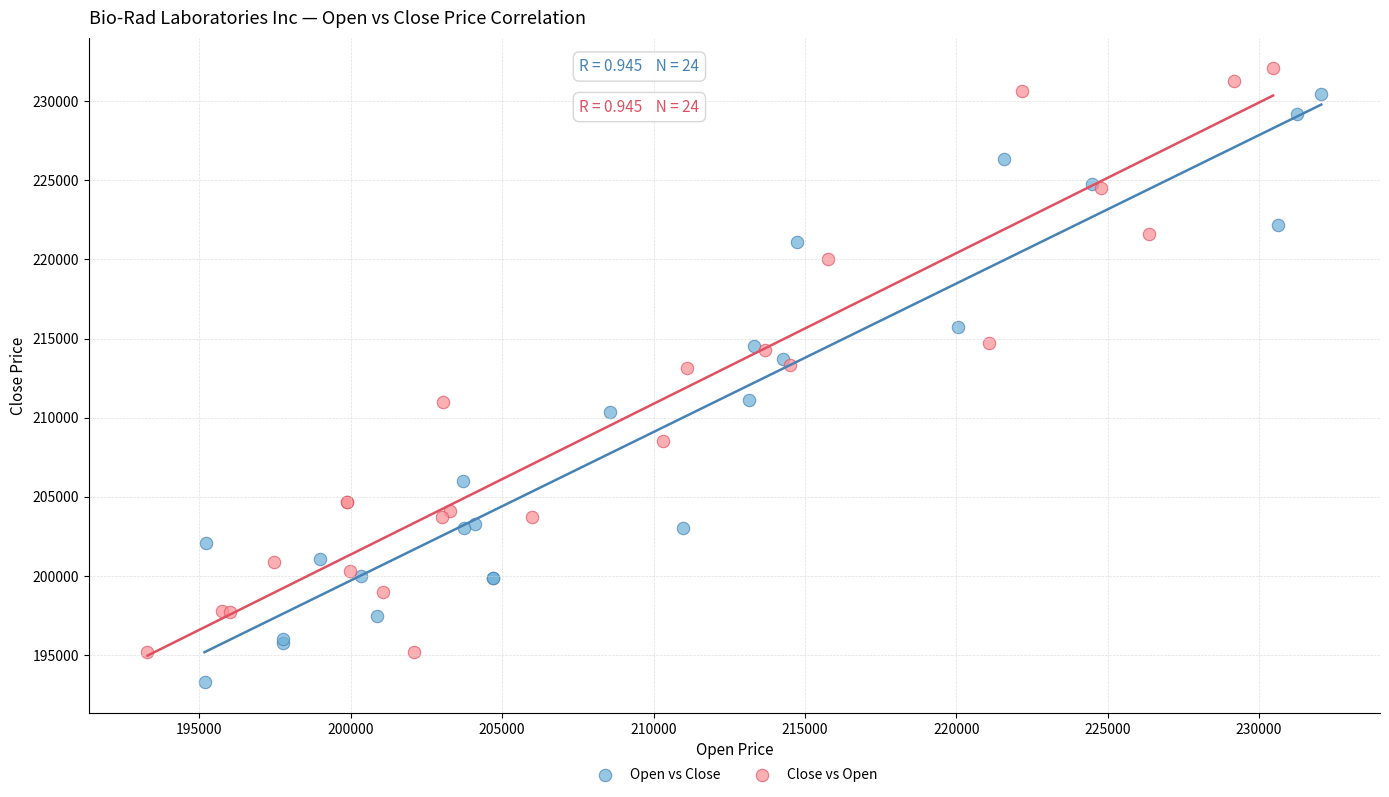

What are all the series names shown in the legend?

Open vs Close, Close vs Open